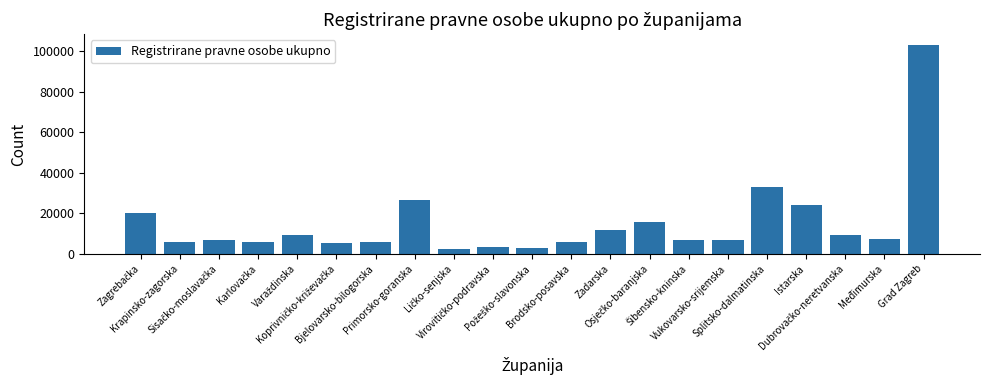

What is the difference between the second highest and second lowest values?

30425